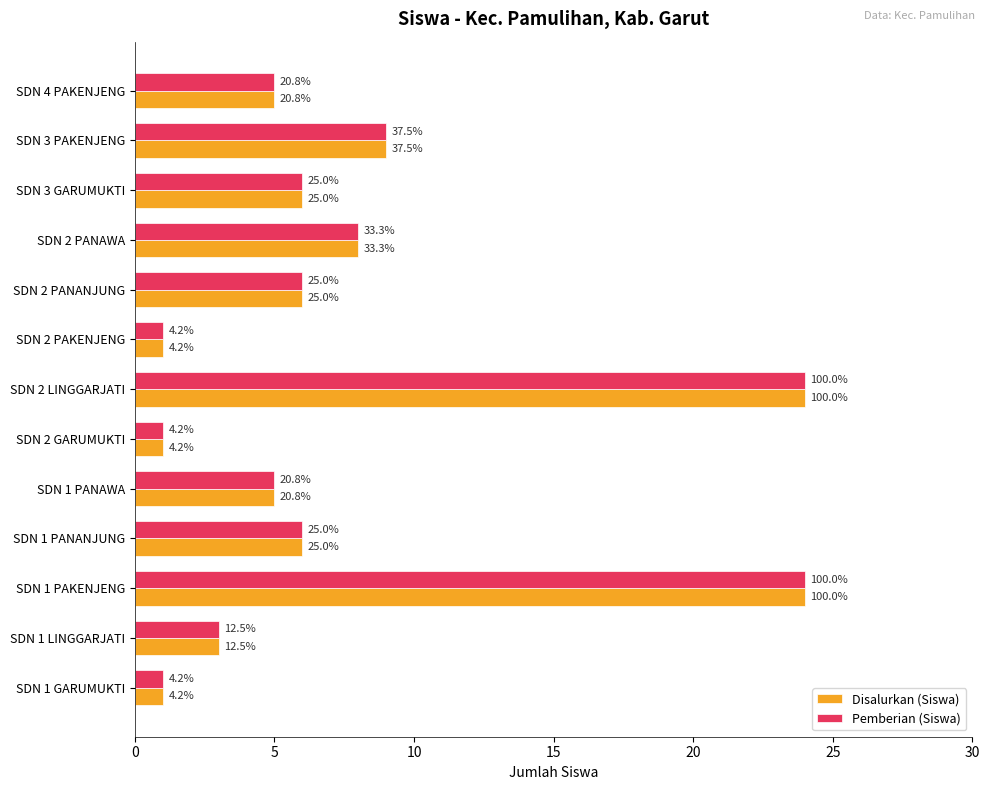

What are all the series names shown in the legend?

Disalurkan (Siswa), Pemberian (Siswa)